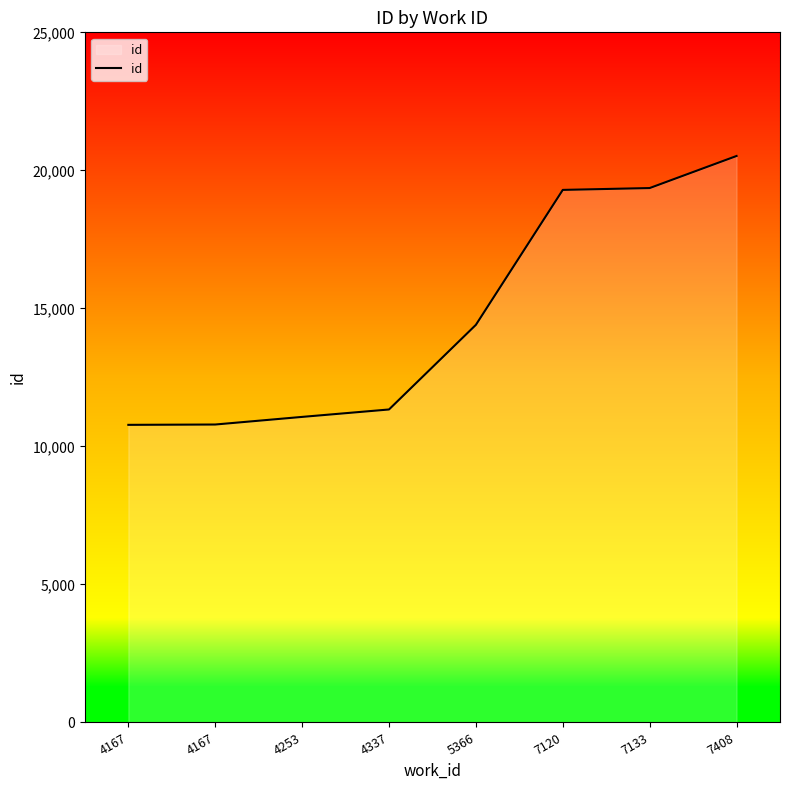

Which has a higher value, 5366 or 4167?

5366